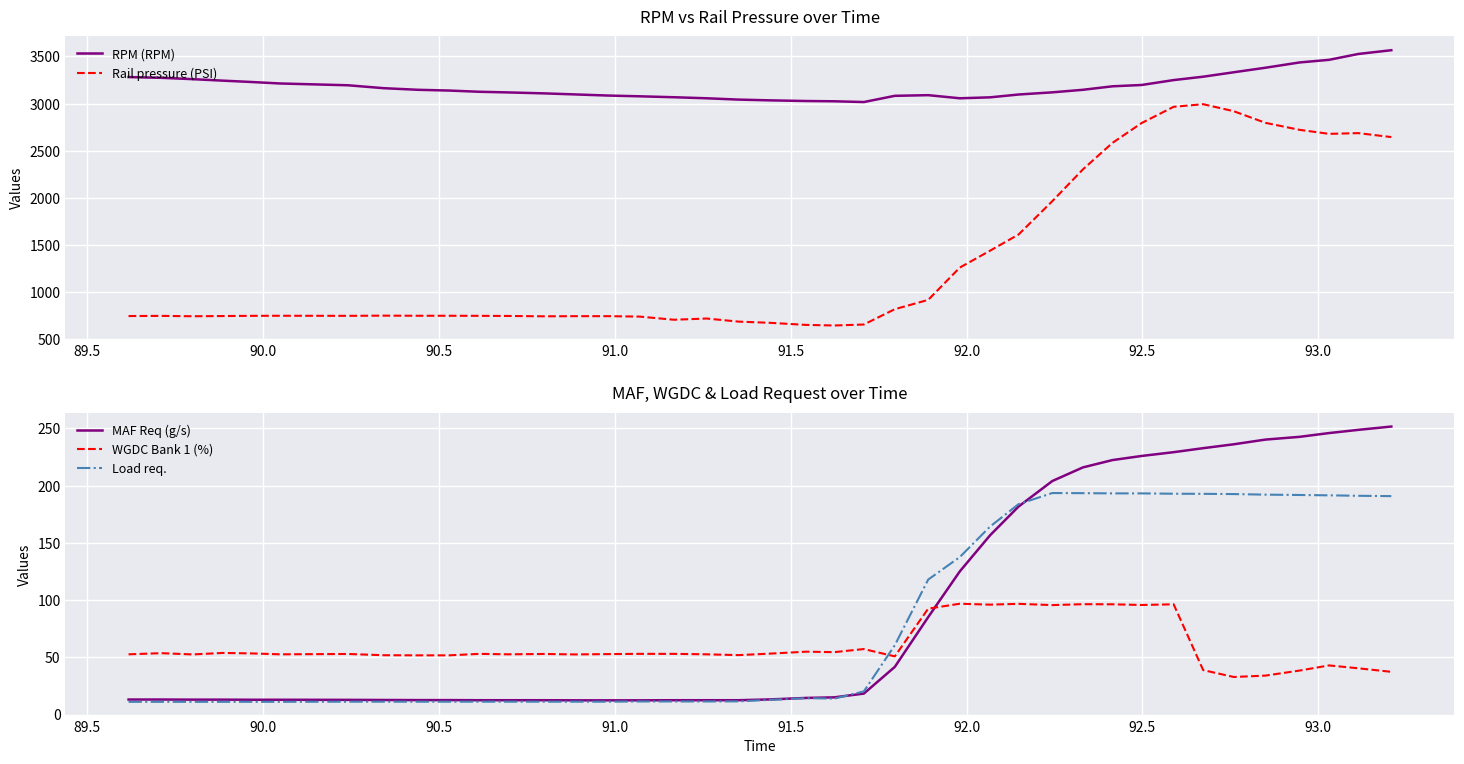

What is the difference between the maximum and minimum values in the WGDC Bank 1 (%) series?

64.0